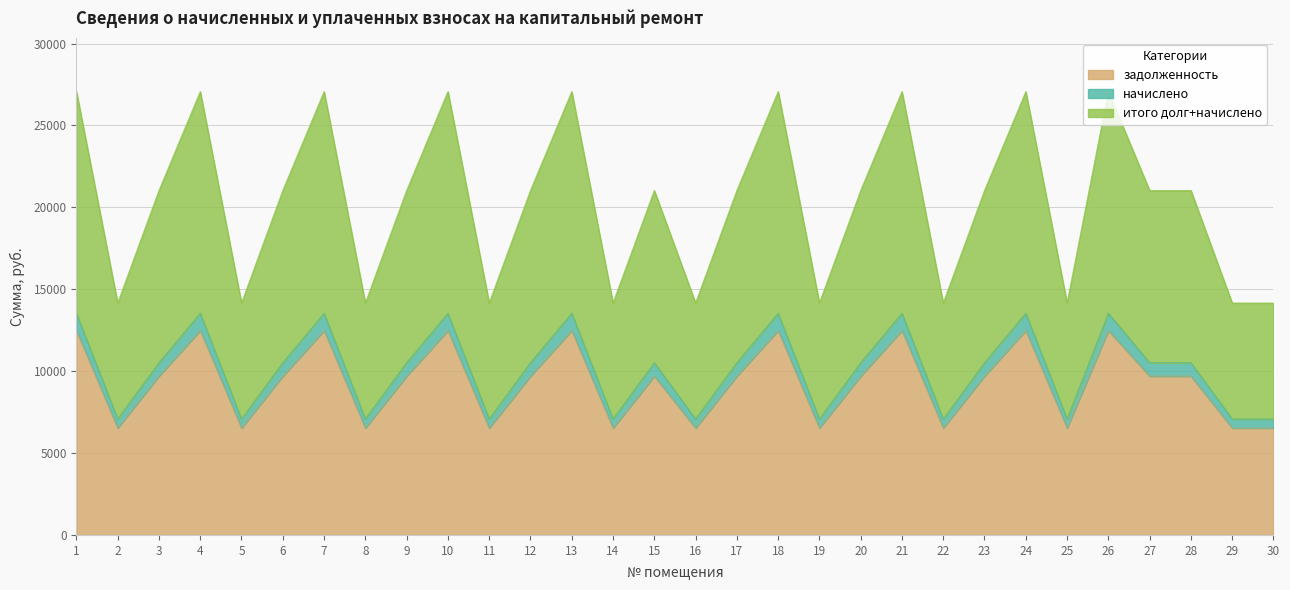

True or false: итого долг+начислено and задолженность cross at least once.

False